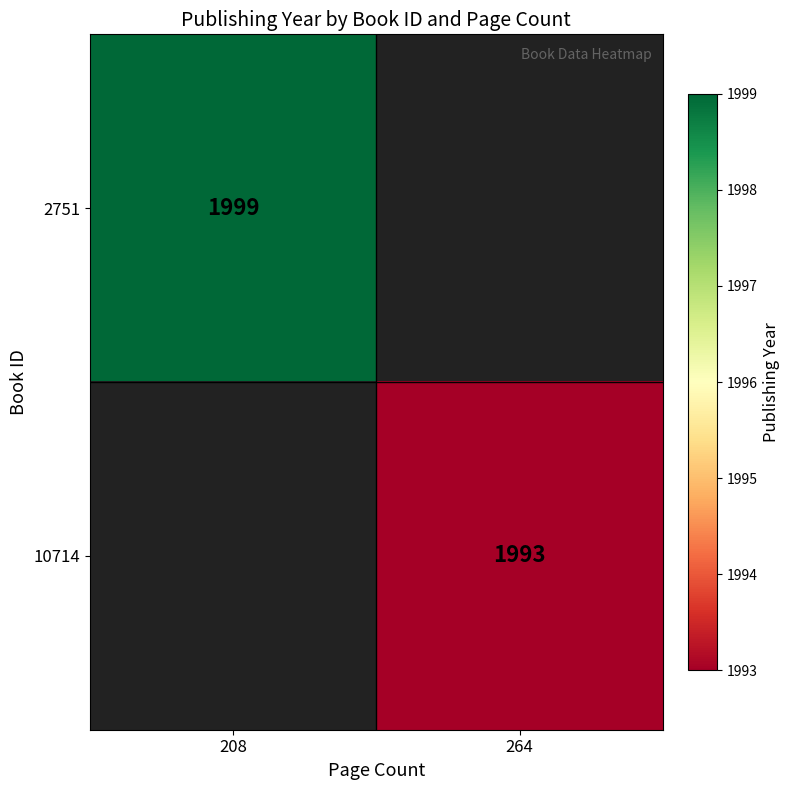

The 10714 series shows 903.9 at 264. True or false?

False